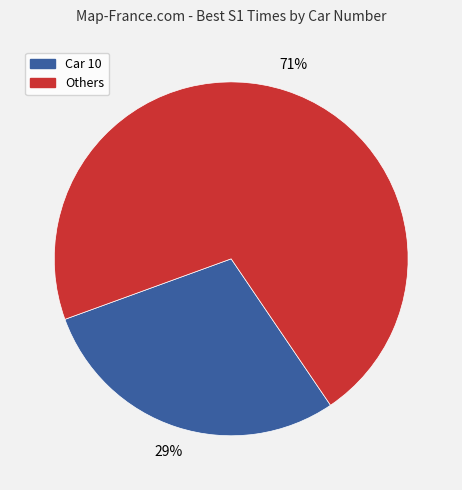

Does any single category account for the majority?

Yes